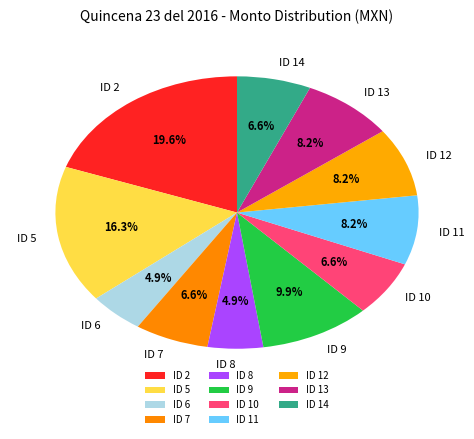

How many segments does this pie chart have?

11